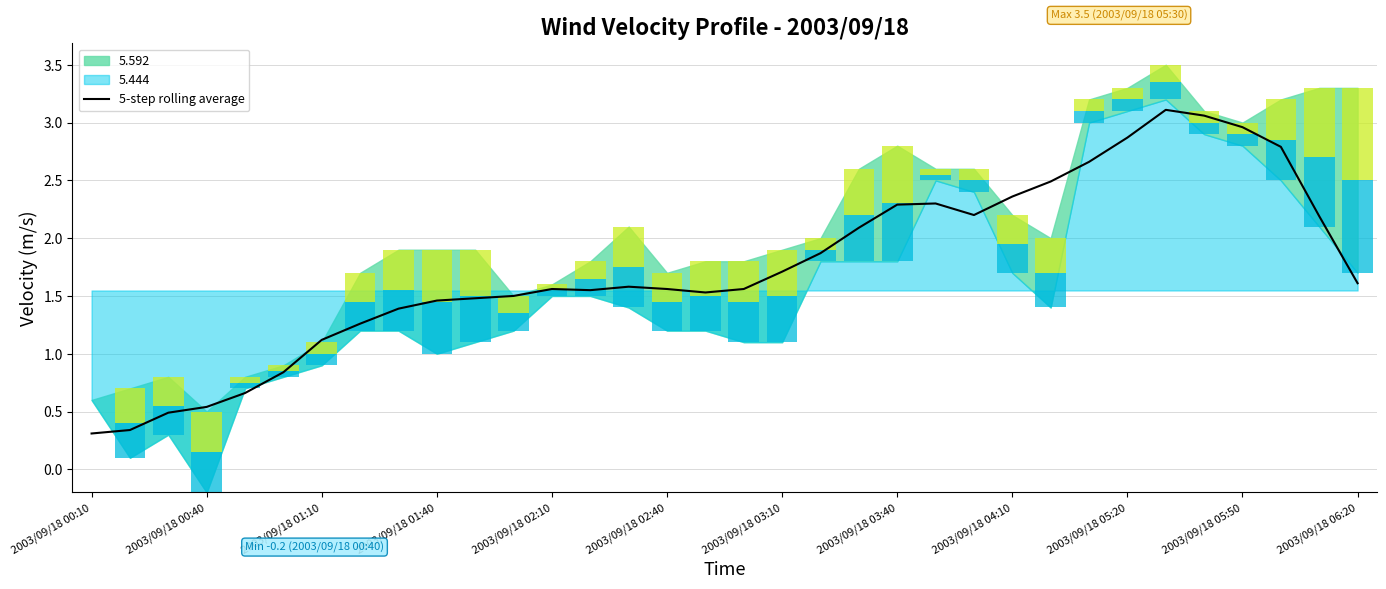

Where does the 5-step rolling average series first go above 1?

2003/09/18 01:10